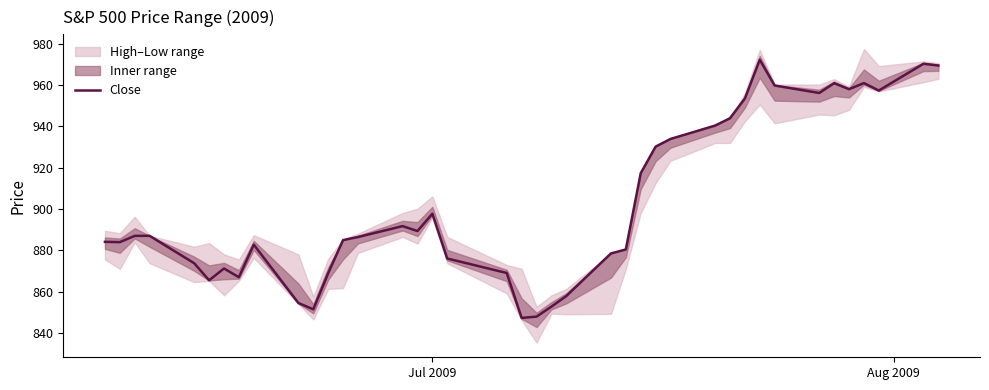

What is the minimum value for Close?

847.3